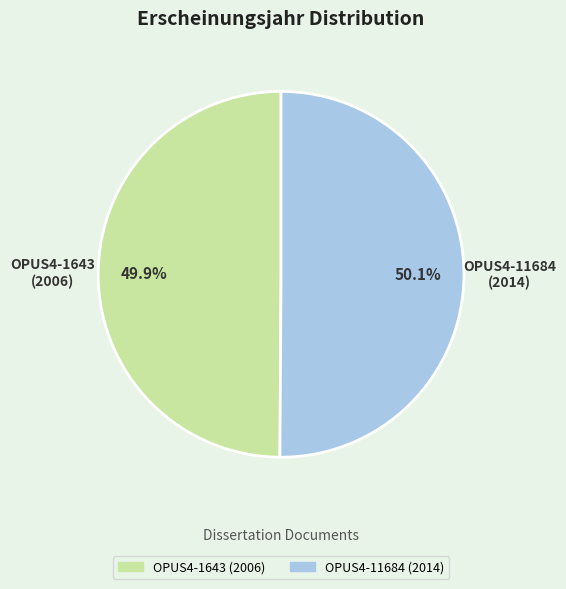

True or false: OPUS4-11684 accounts for 50% of the total.

True